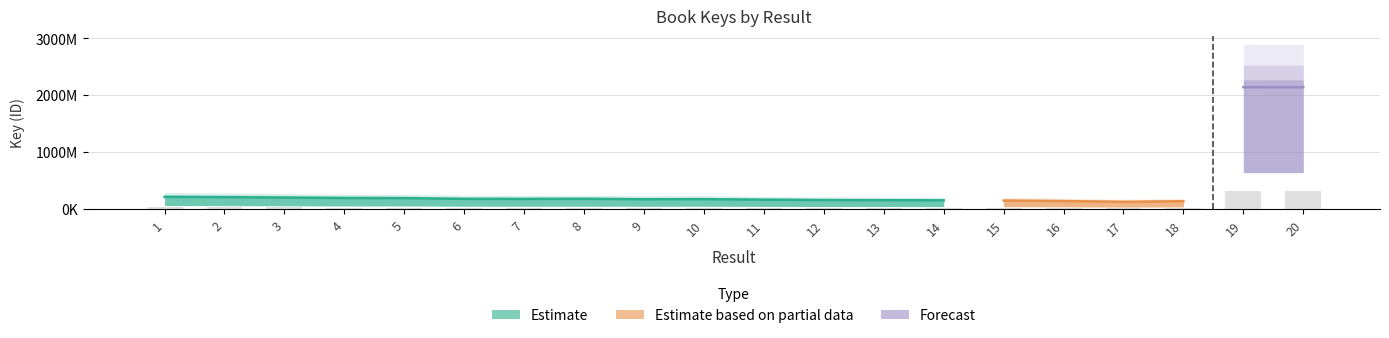

What is the change in value from 11 to 18?

-3951829.2